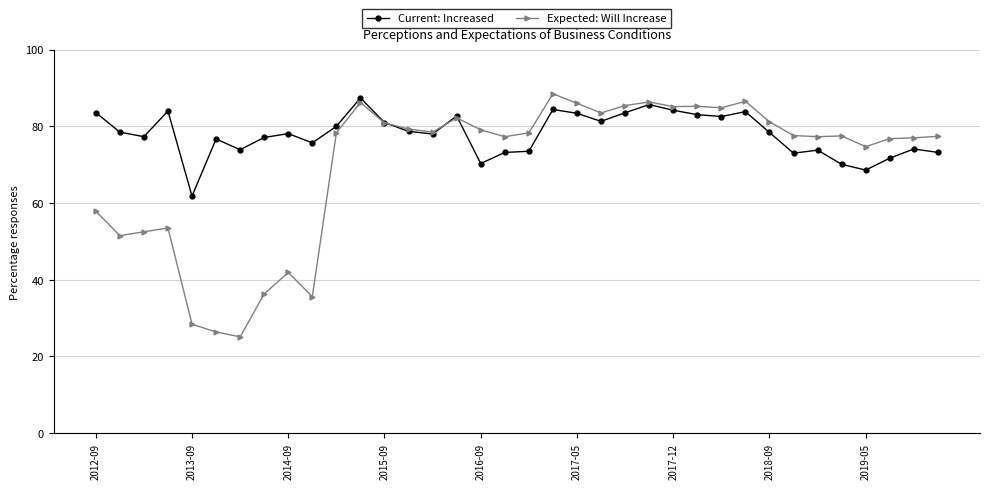

Rank the series by their average value, from highest to lowest.

Current: Increased, Expected: Will Increase